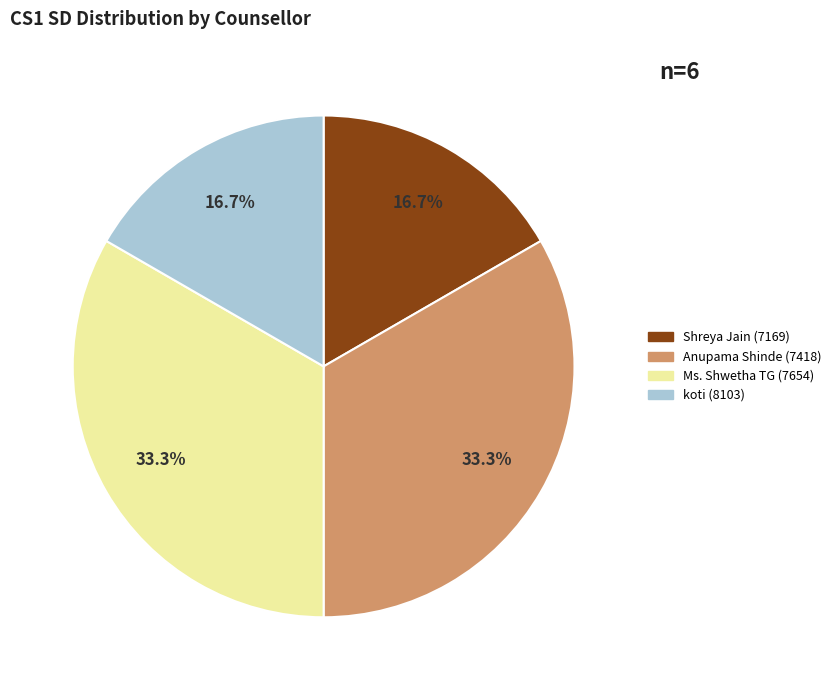

Is Anupama Shinde (7418) the majority of the pie?

No